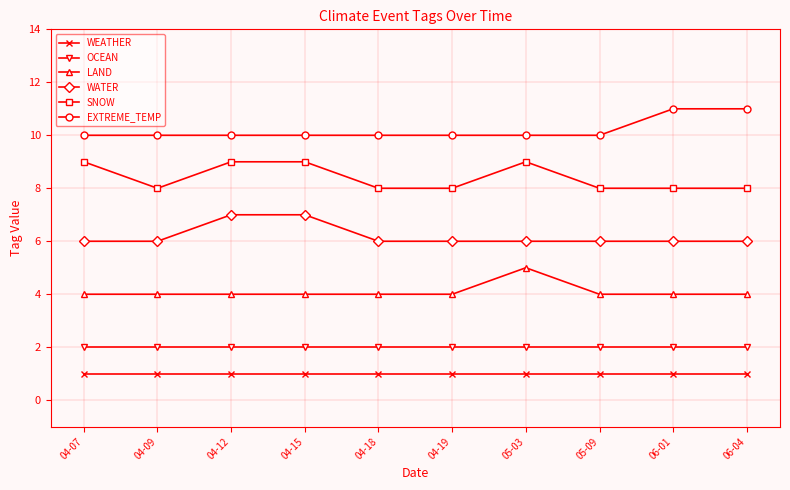

True or false: WATER and LAND cross at least once.

False